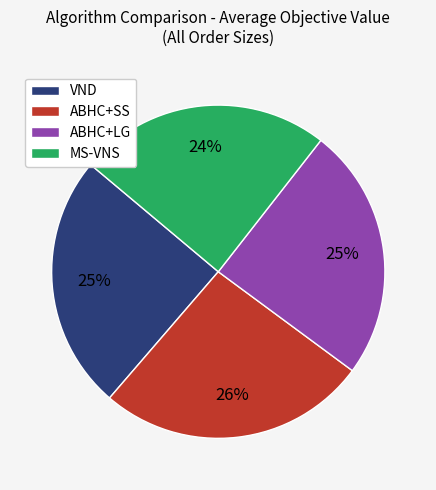

Is it true that ABHC+SS is 21% of the pie?

False